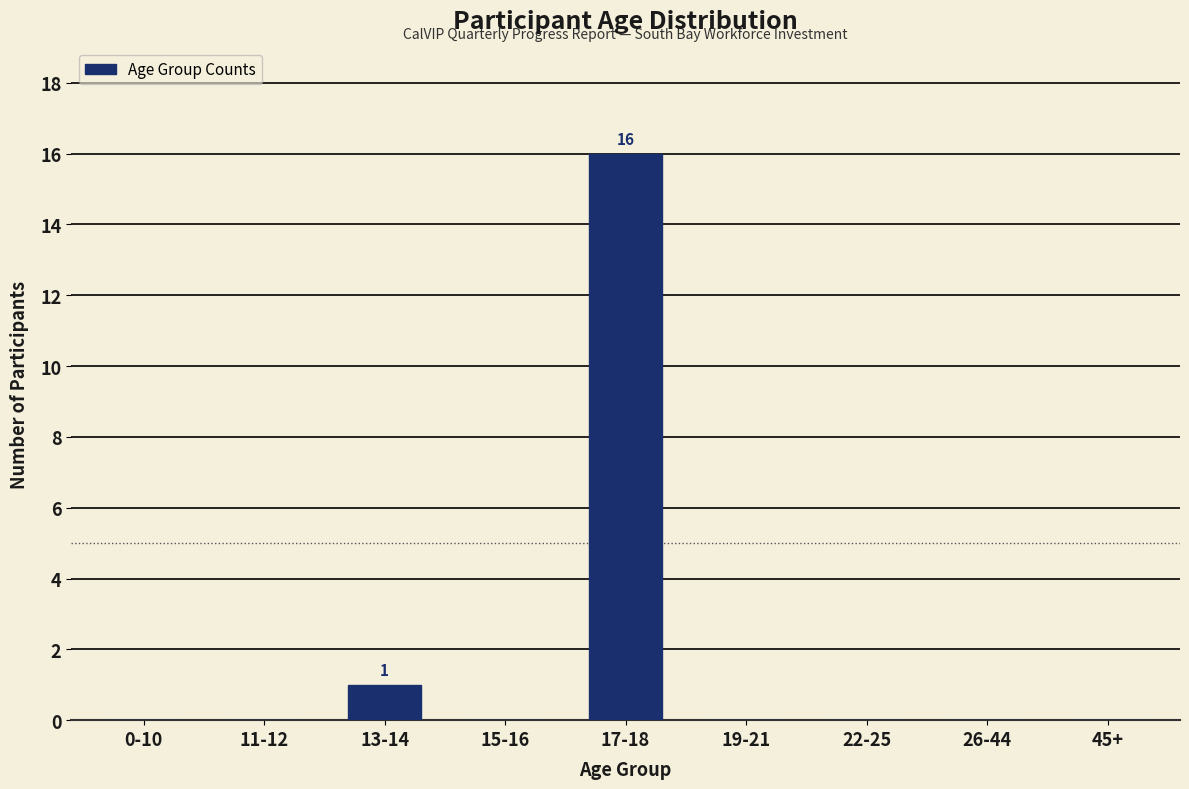

At which category does the chart reach its peak across all series?

17-18